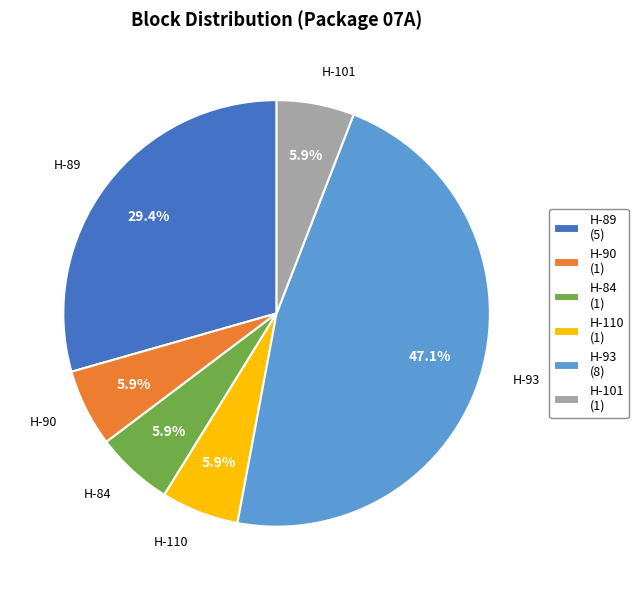

Does H-90 account for over 50% of the chart?

No